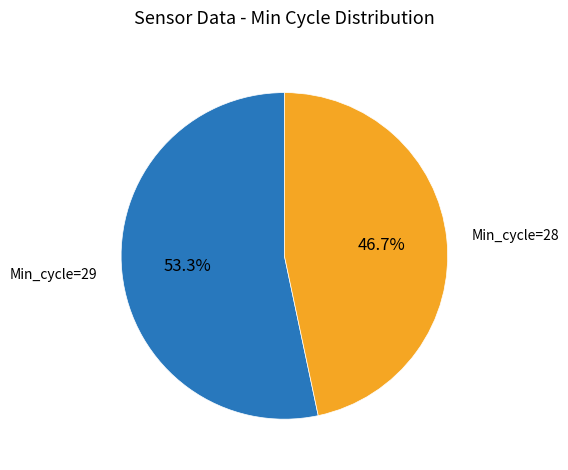

Does any single category account for the majority?

Yes